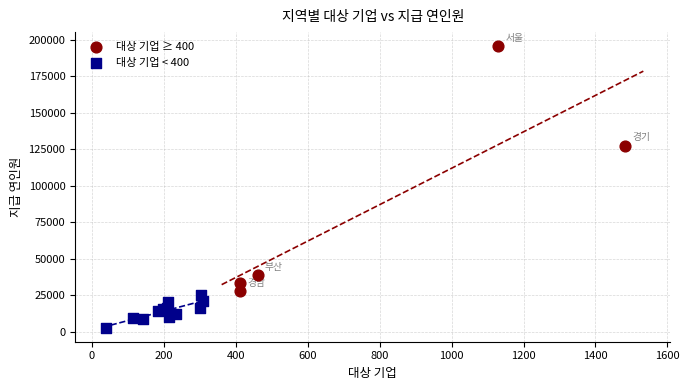

Which series reaches the minimum Y coordinate?

대상 기업 < 400